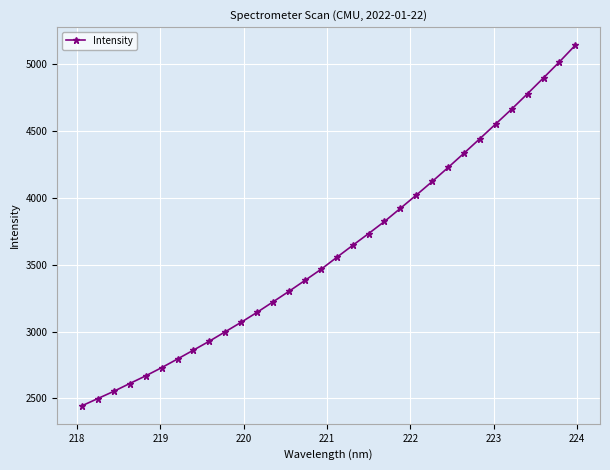

What is the sum of all values?

115588.5